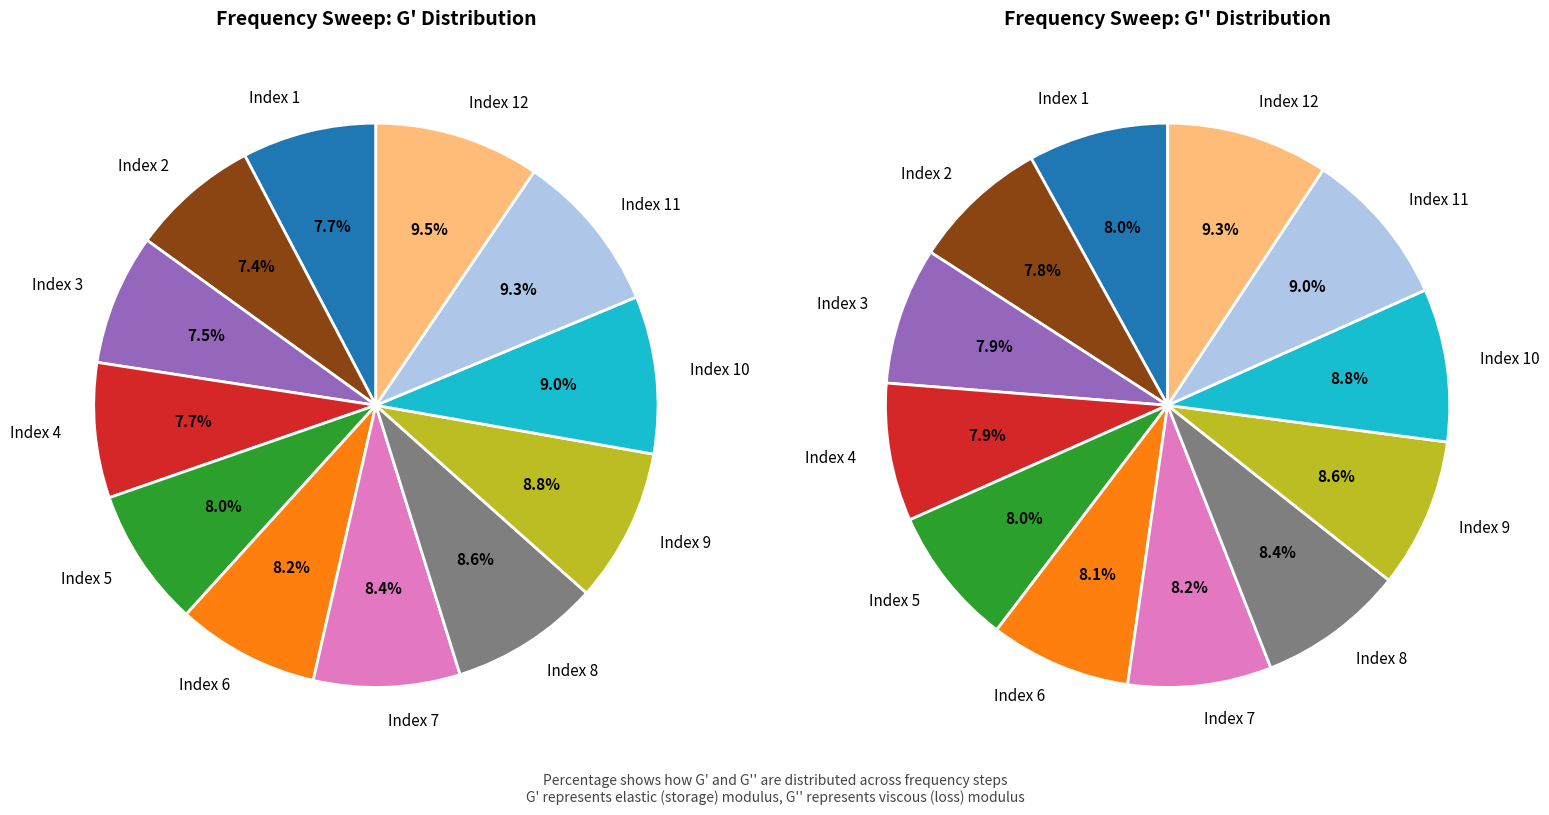

Does Index 5 represent more than half of the total?

No